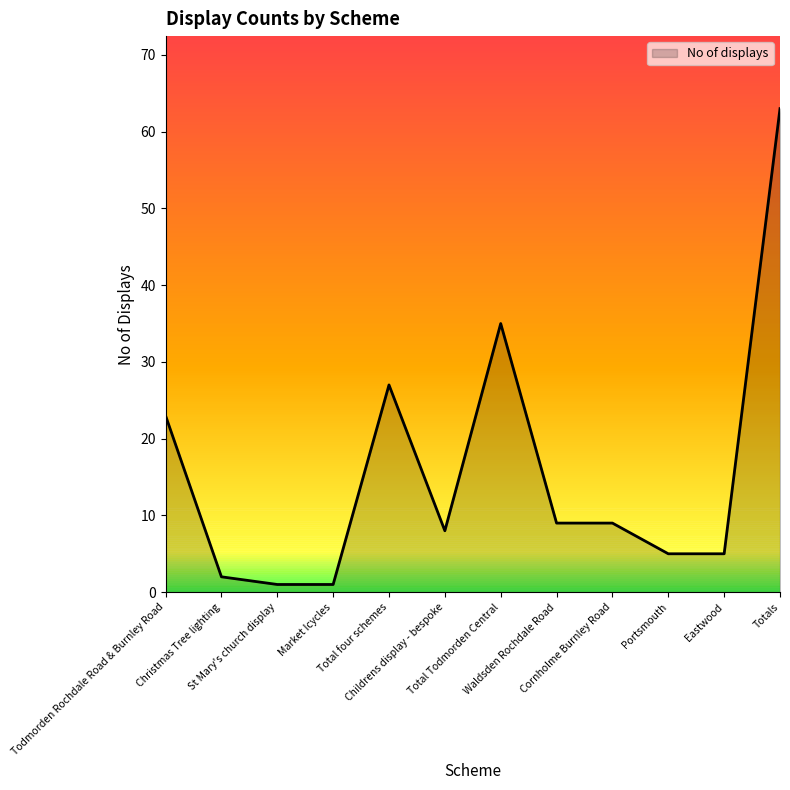

Which has a higher value, Todmorden Rochdale Road & Burnley Road or Totals?

Totals